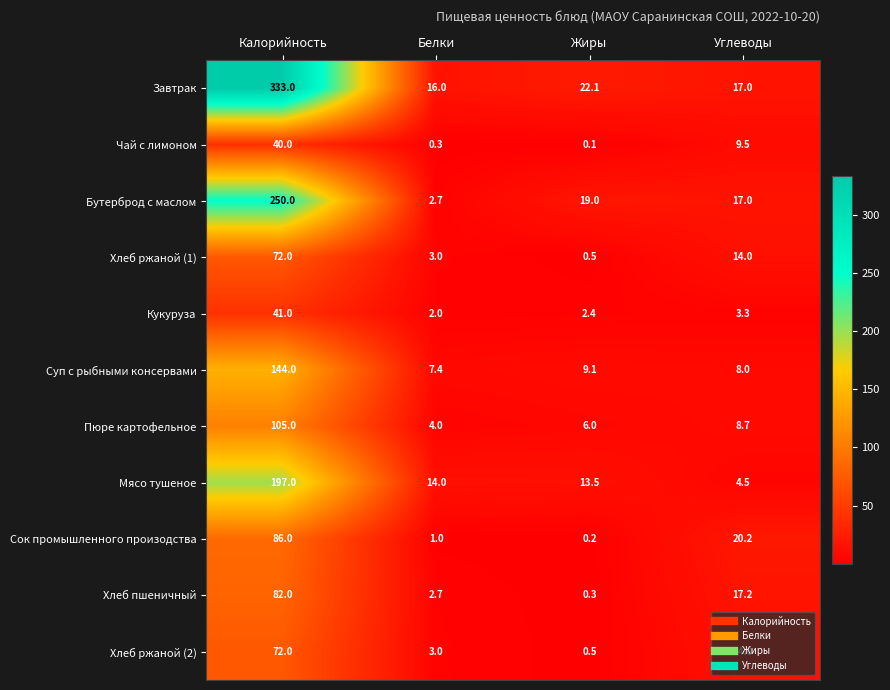

Rank the categories by Хлеб ржаной (2) value from lowest to highest.

Жиры, Белки, Углеводы, Калорийность